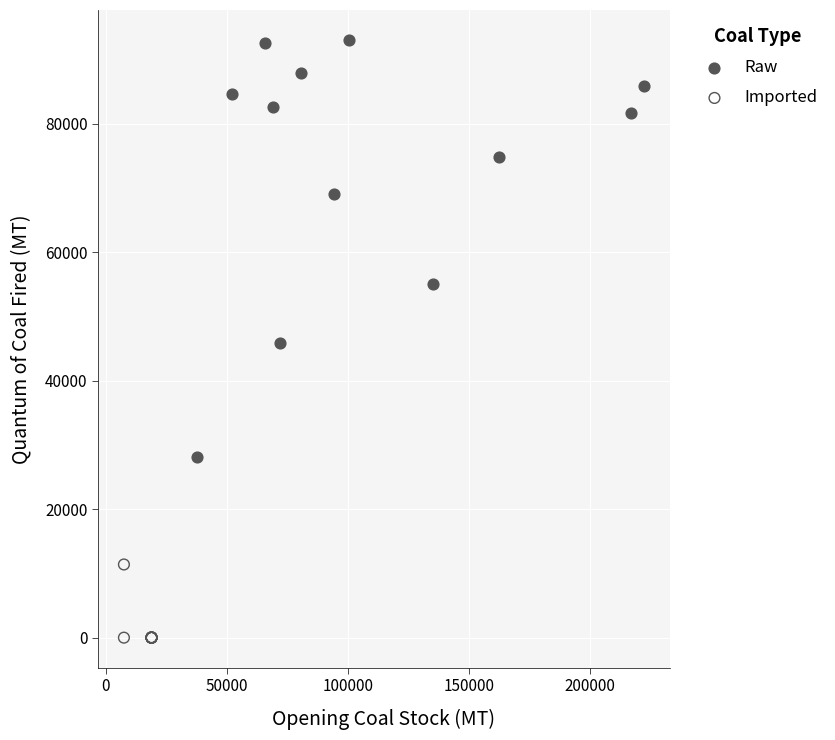

Which series has the widest spread of Y values?

Raw